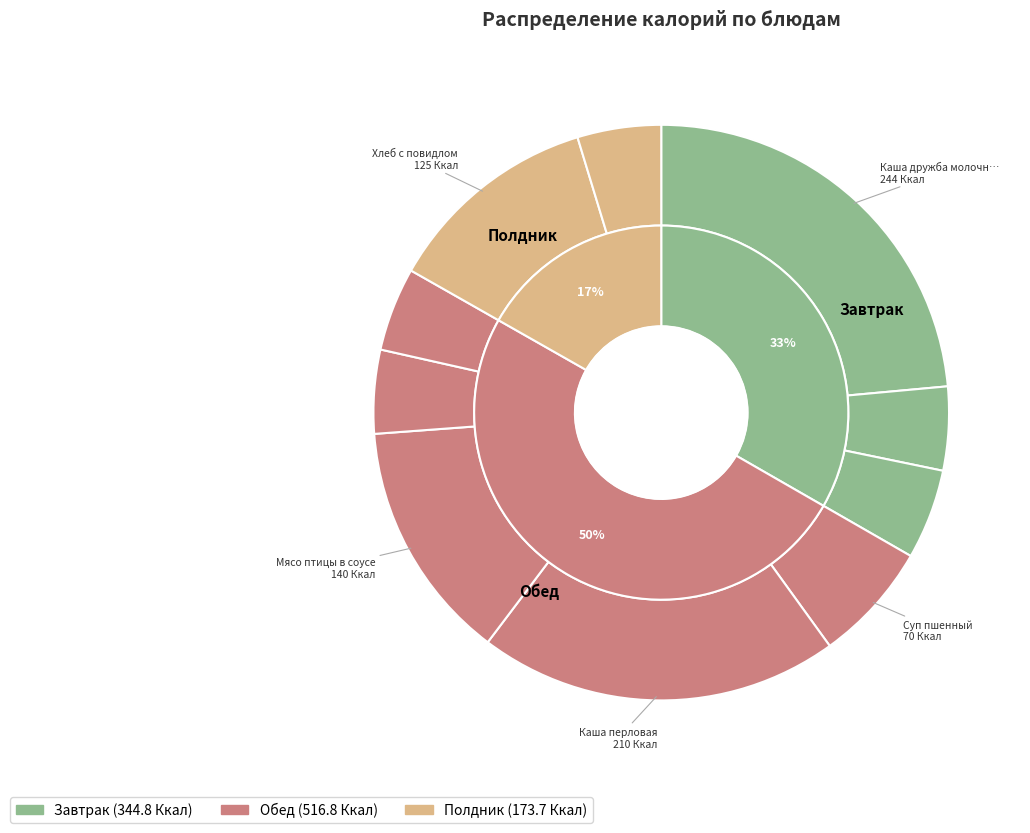

Does Хлеб (обед) represent more than half of the total?

No